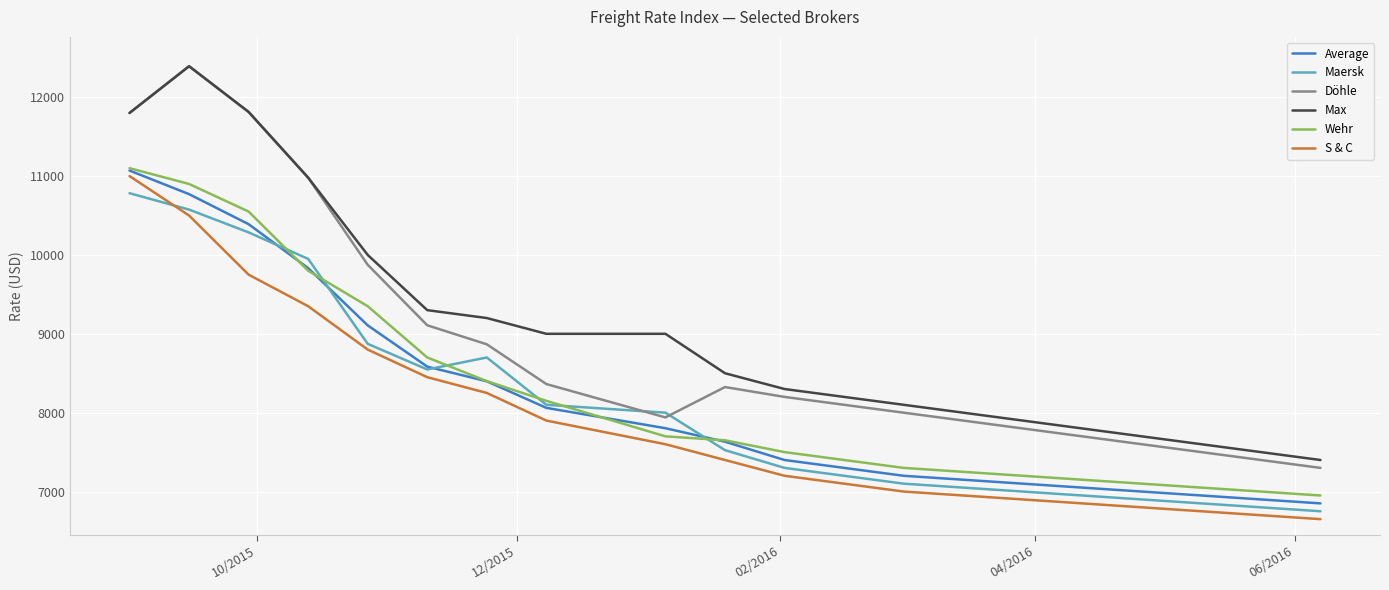

Which series has the largest range (max minus min)?

Döhle